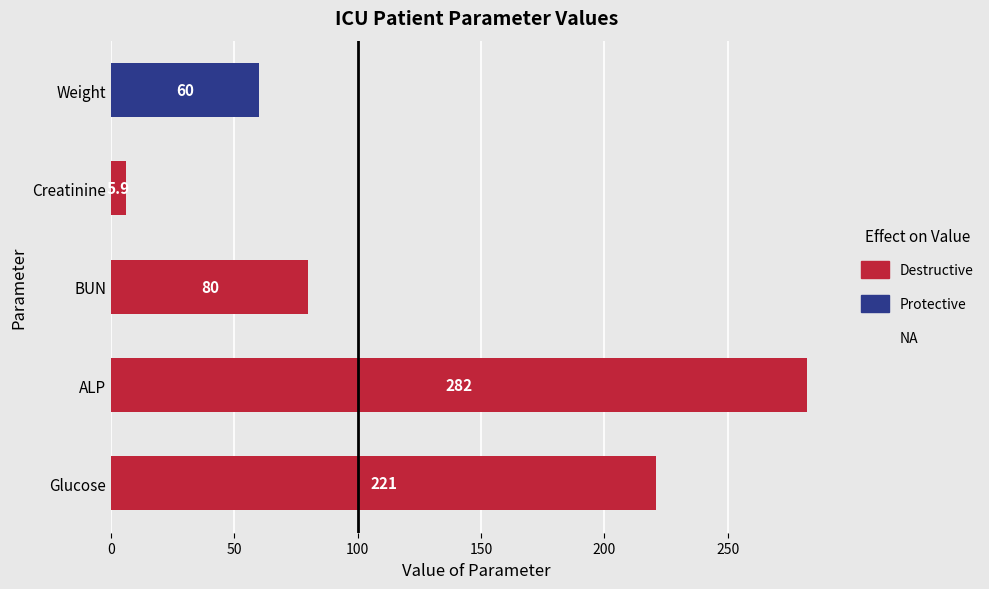

Which label corresponds to the smallest value in the chart?

Creatinine